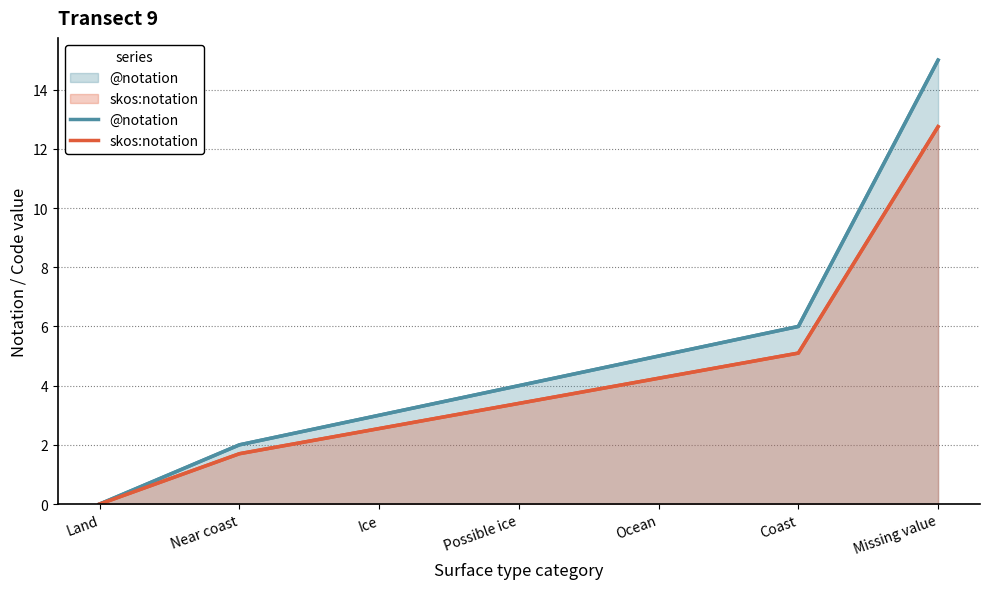

What position from the right is Ocean?

3